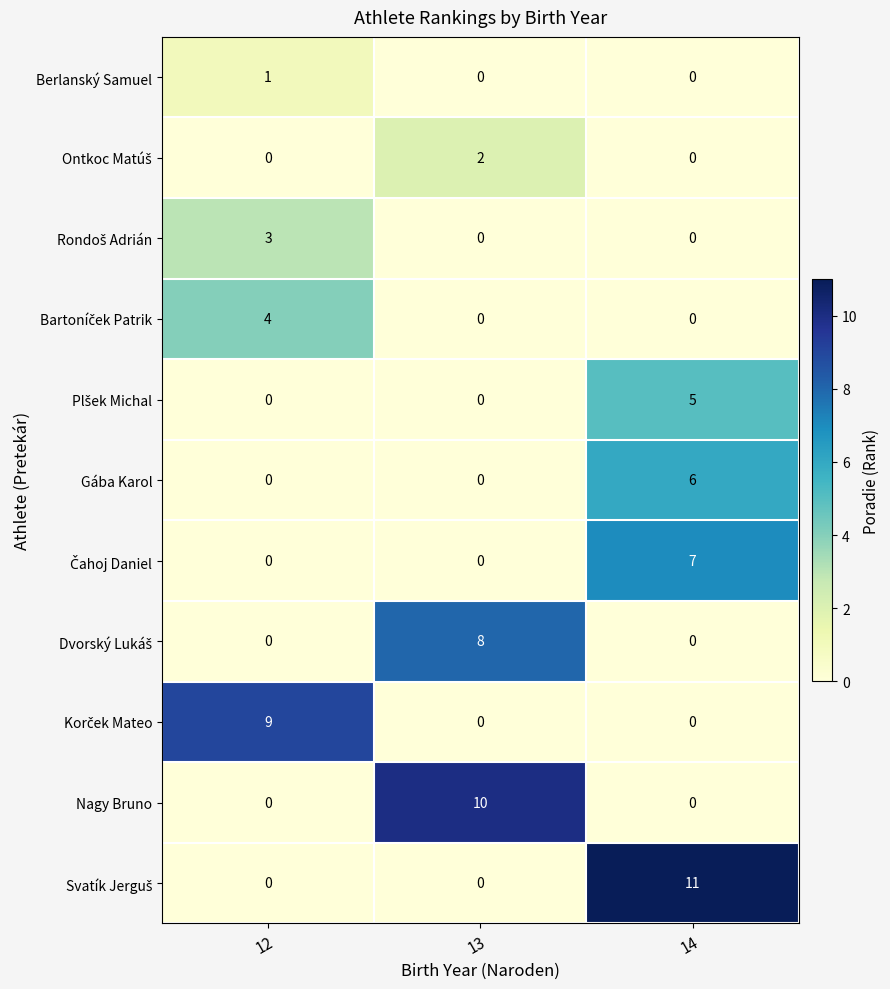

At which category does the chart reach its peak across all series?

14